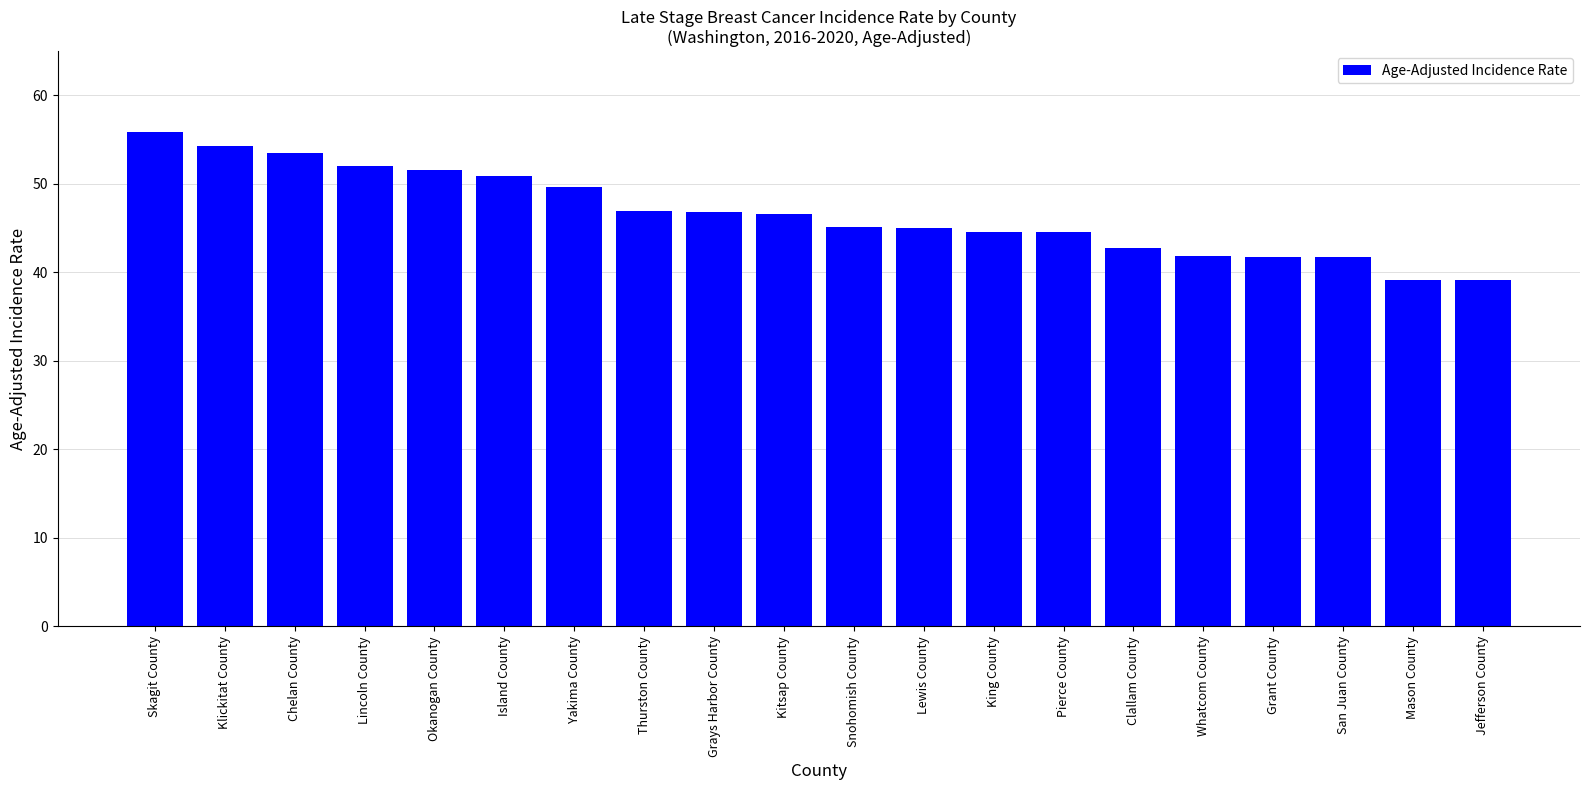

The chart shows a value of 32.3 at Klickitat County. True or false?

False